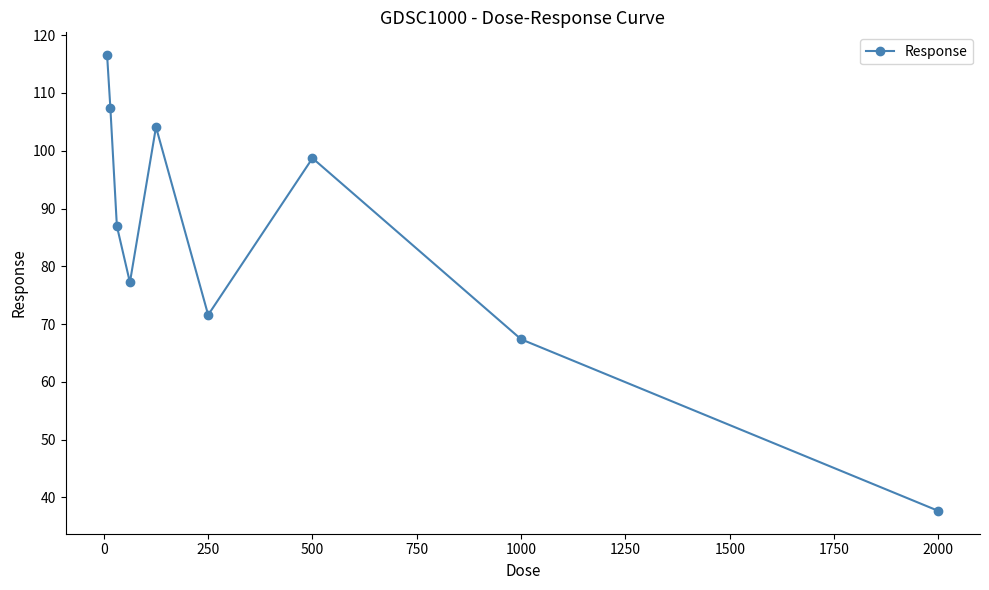

True or false: the data has more than 1 interior local peaks.

True